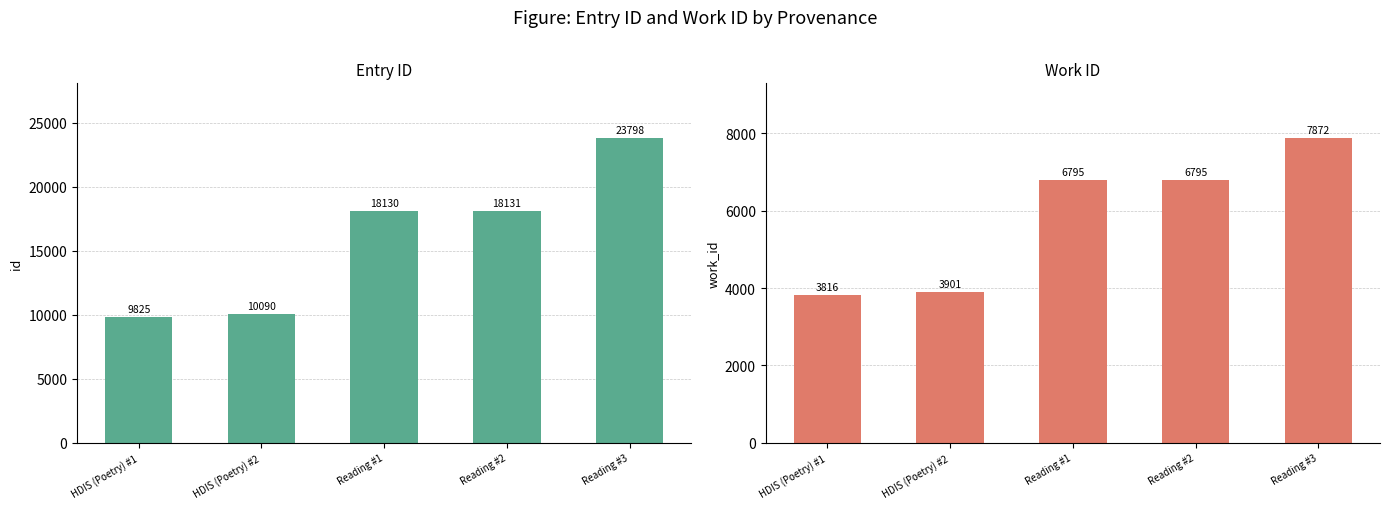

List the series in order of their overall mean, lowest first.

work_id, id